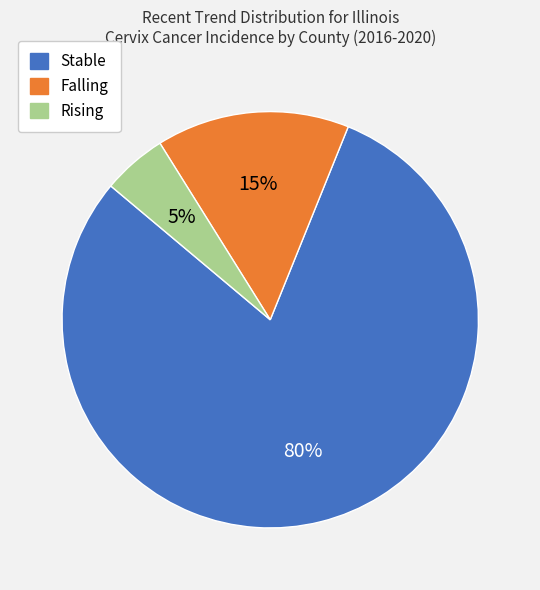

Count the number of slices in the pie.

3